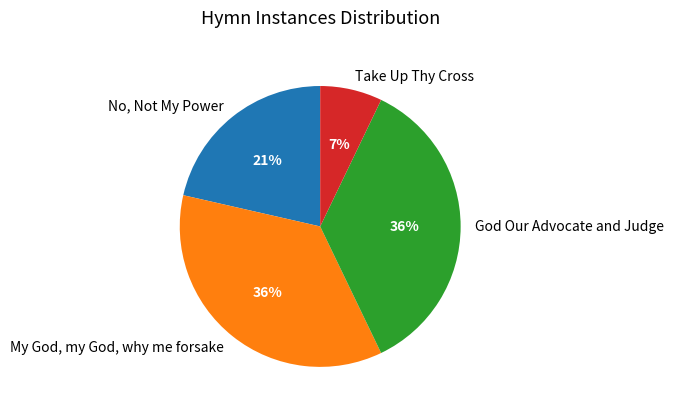

The My God, my God, why me forsake slice represents 36% of the pie. True or false?

True